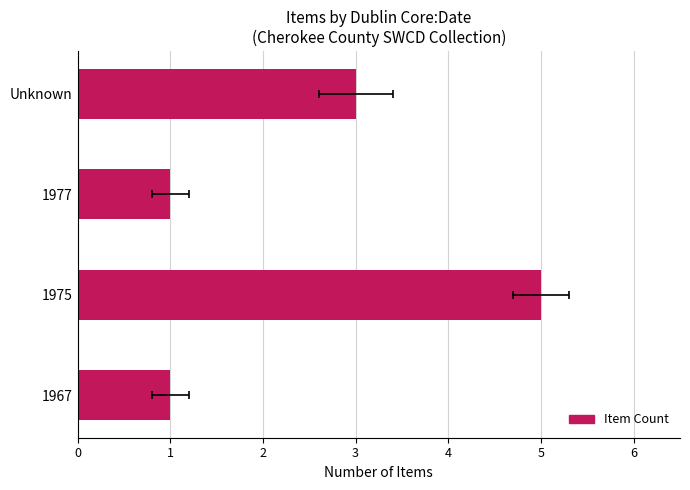

Is it true that the value at Unknown is 3?

True